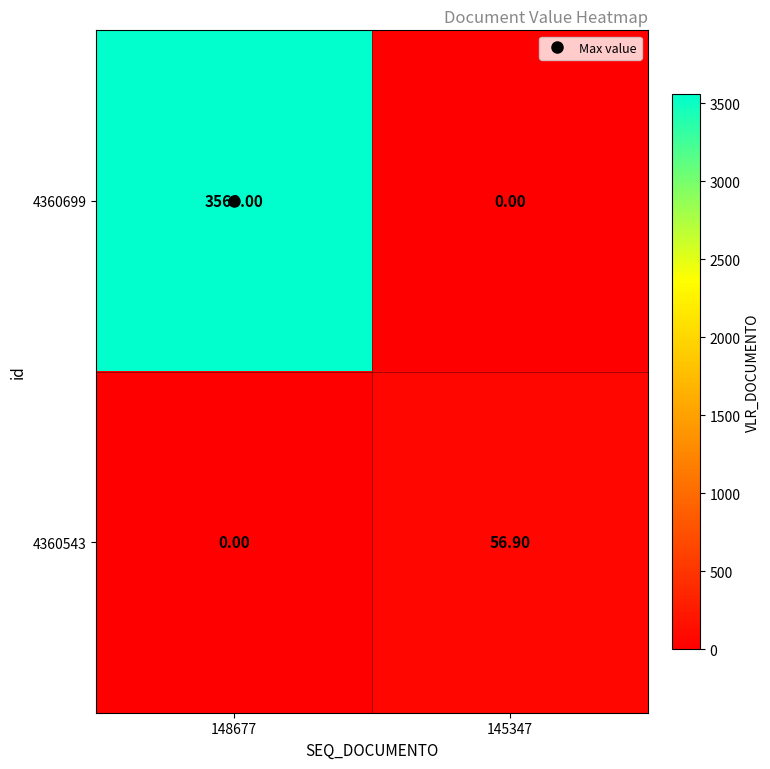

What is the sum of the 4360699 values at 145347 and 148677?

3560.0